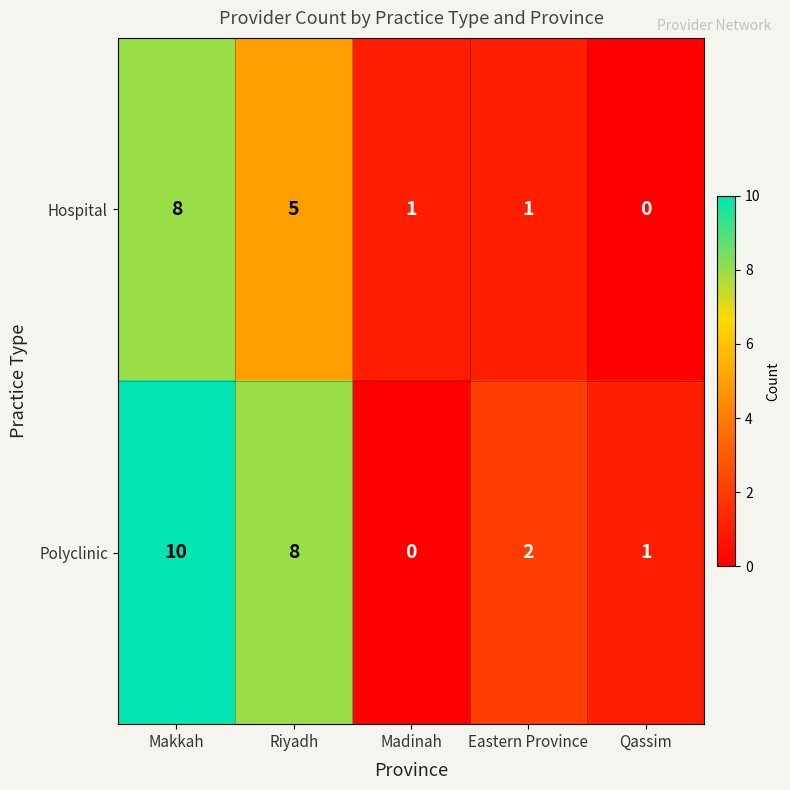

Which category has the highest value across all series?

Makkah